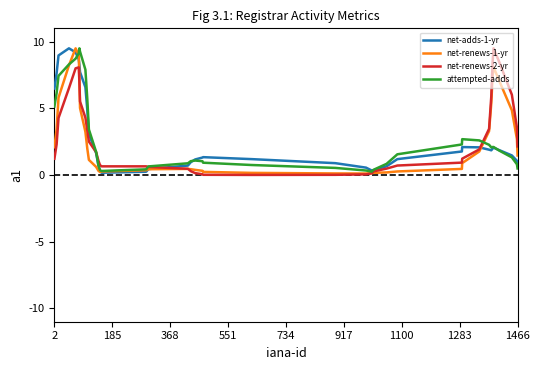

What is the greatest value displayed?

9.5